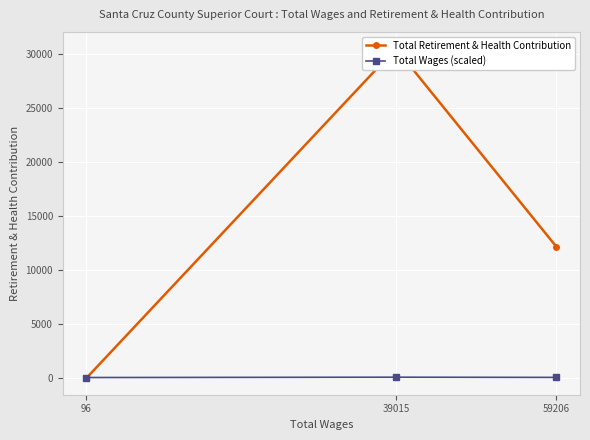

Which series changed the most between 39015 and 59206?

Total Retirement & Health Contribution